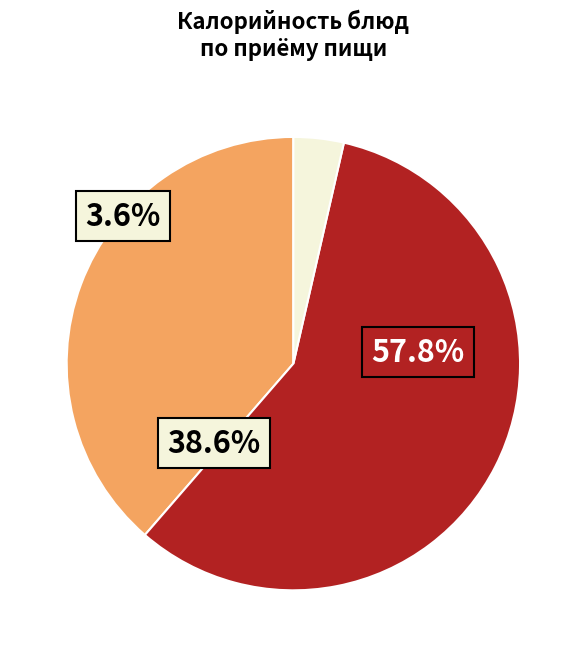

To the nearest percent, what percentage of the pie is Хлеб пшеничный (завтрак)?

4%